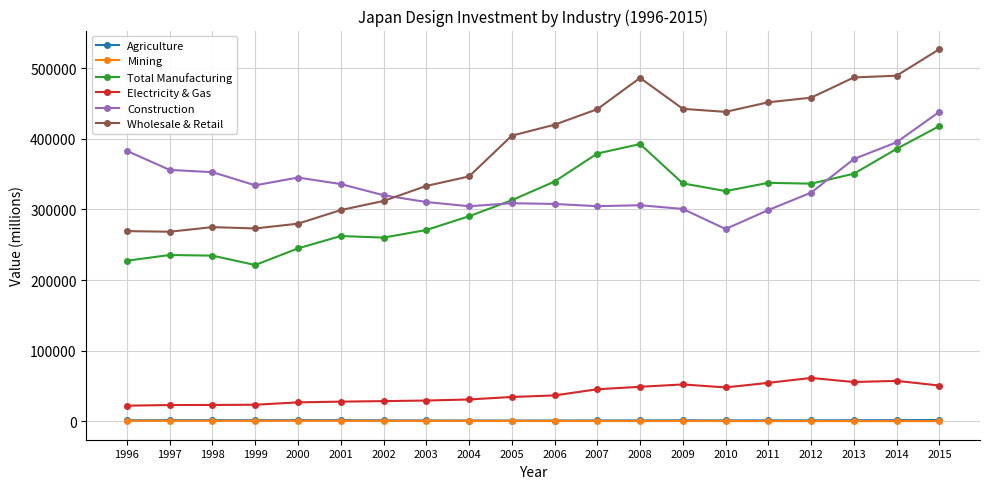

What is the sum of all Wholesale & Retail values?

7704471.2